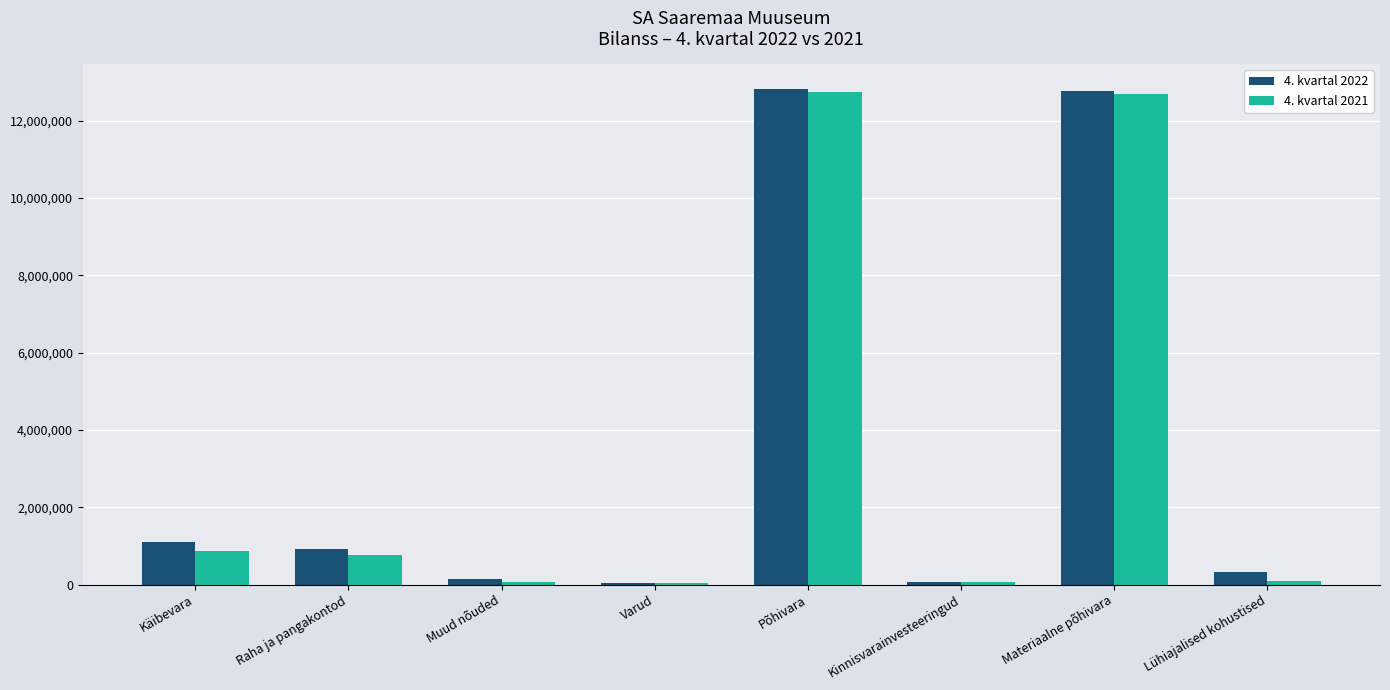

What is the sum of the 4. kvartal 2022 values at Raha ja pangakontod and Materiaalne põhivara?

13667554.0